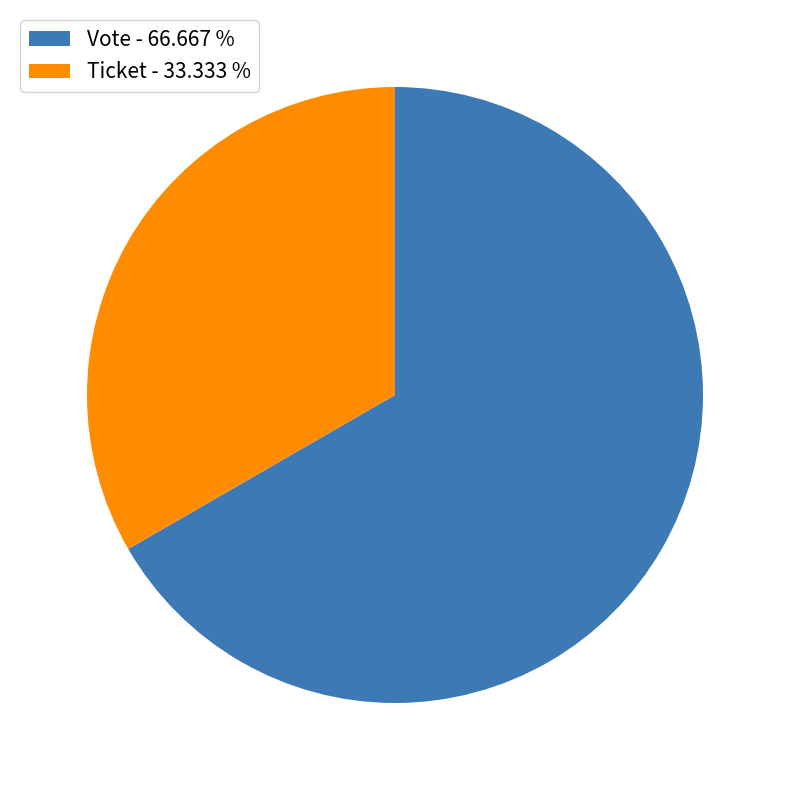

What is the smallest slice in the pie chart?

Ticket